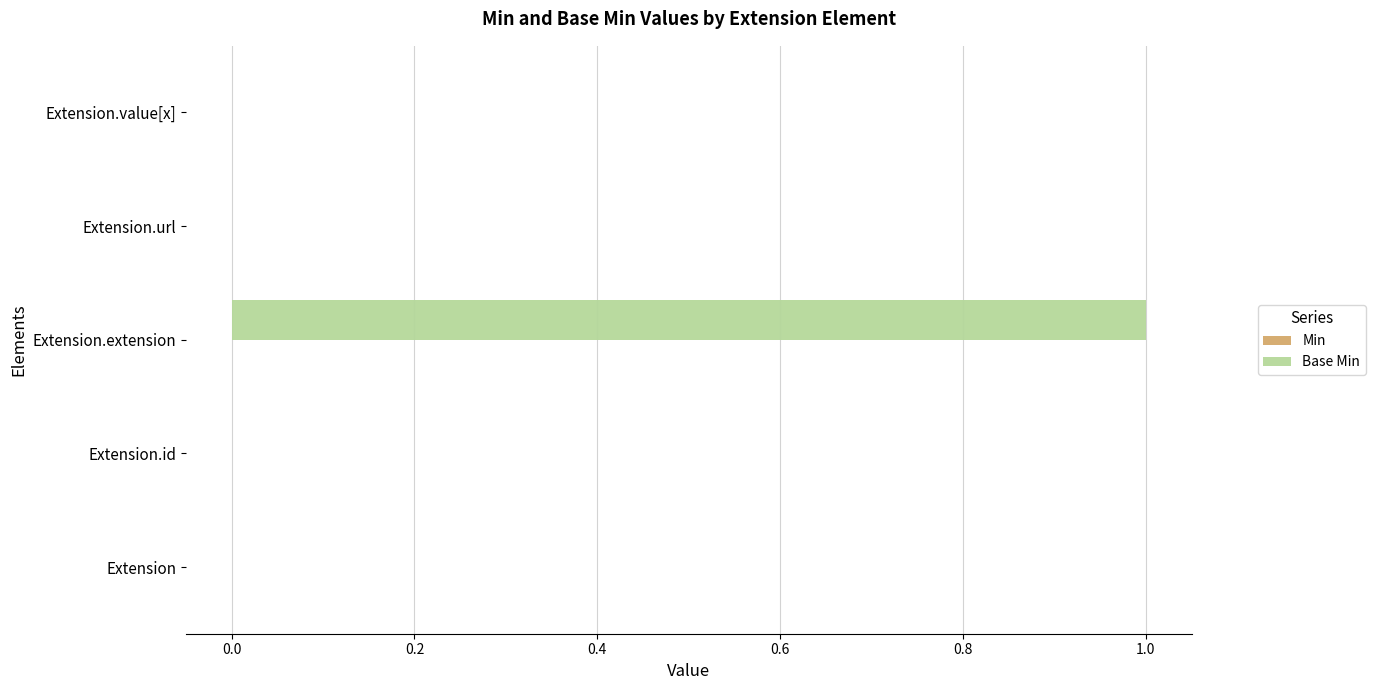

The chart shows a value of 1 at Extension.url. True or false?

False